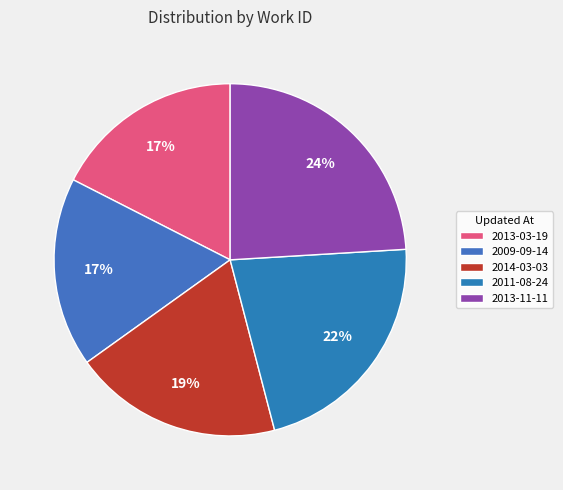

Count the number of slices in the pie.

5